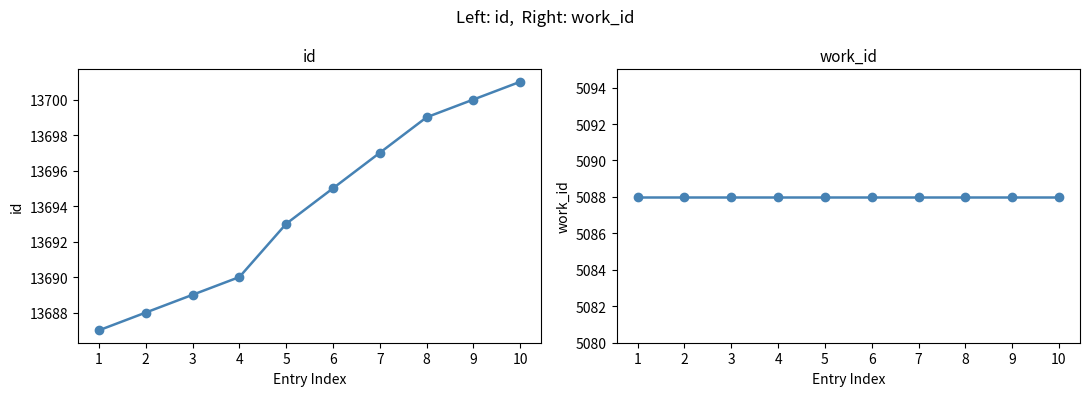

True or false: work_id and id cross at least once.

False